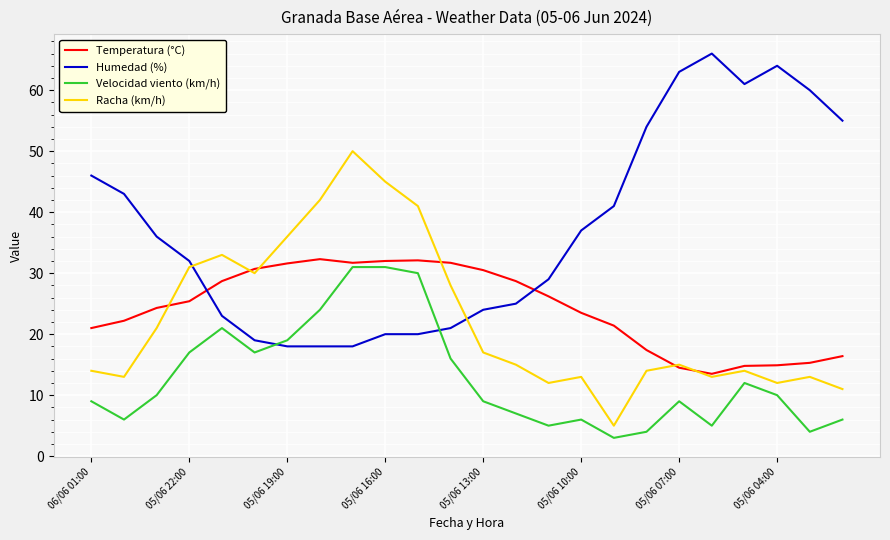

What is the greatest value displayed?

66.0